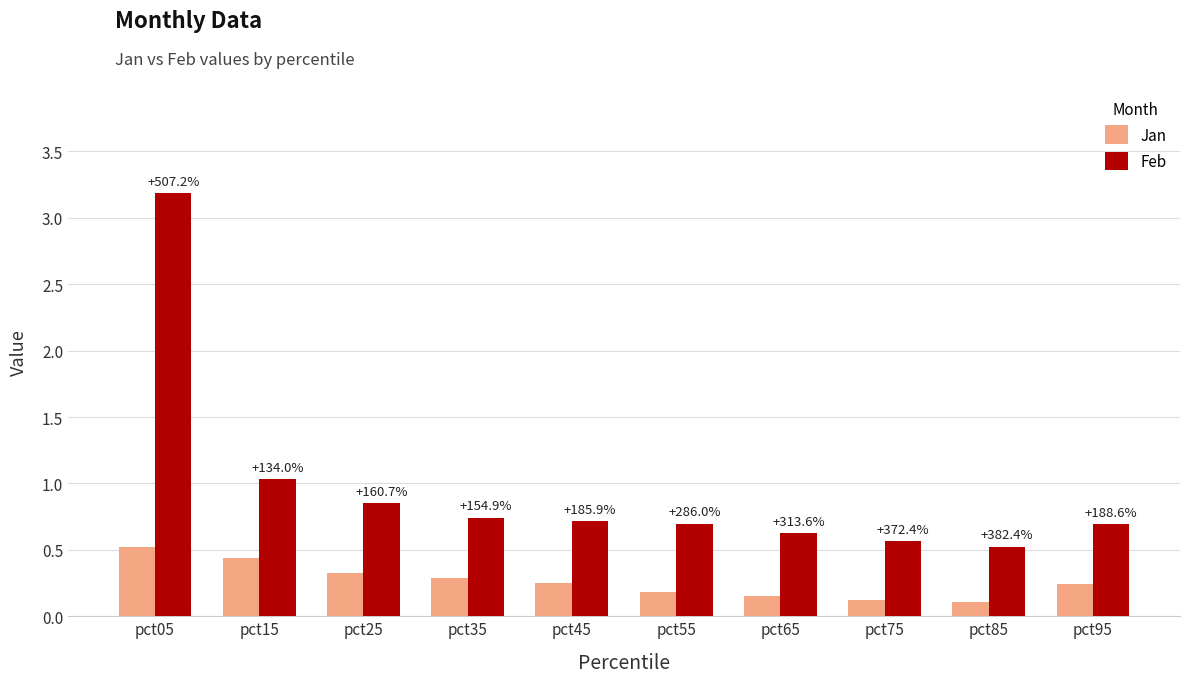

Which category has the highest value in the Jan series?

pct05